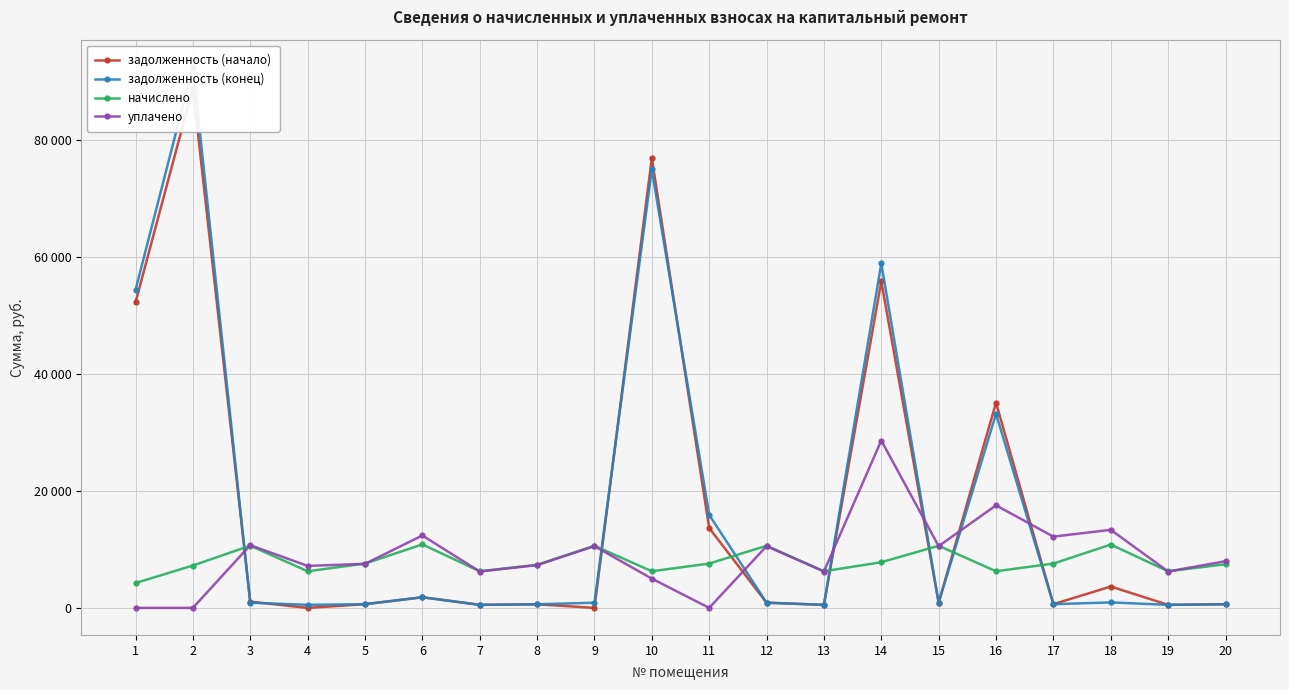

Does the chart display data point markers on the line(s)?

Yes